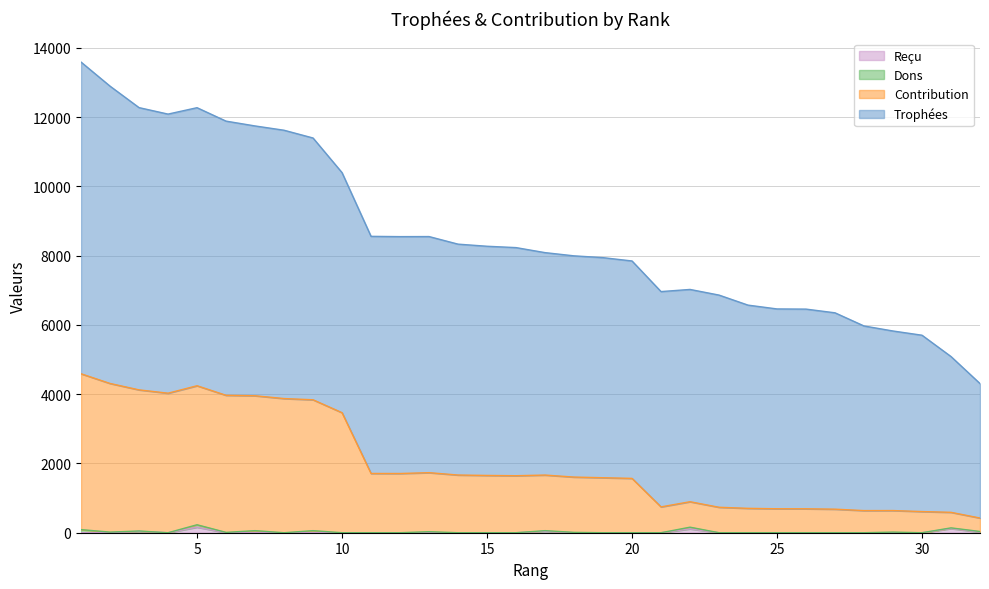

What is the difference between the highest and lowest values at 13?

1734